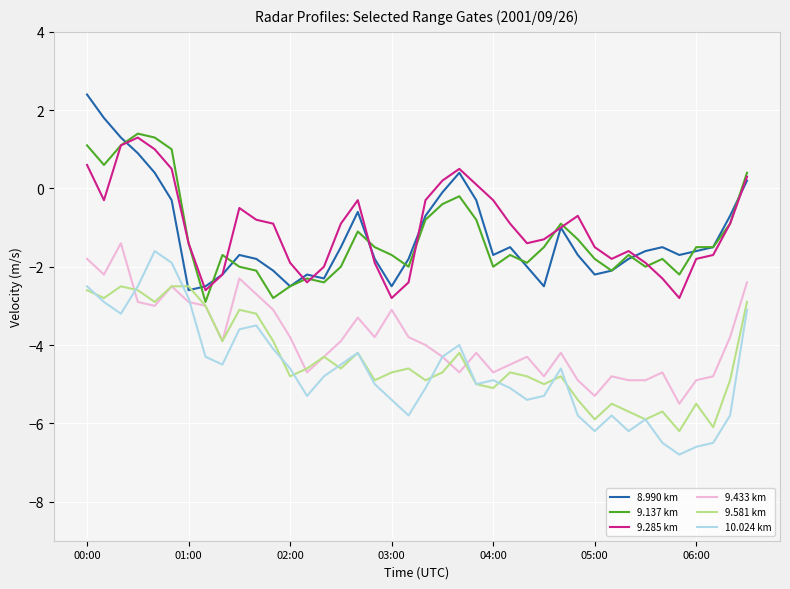

What is the lowest value of the 9.581 km series?

-6.2